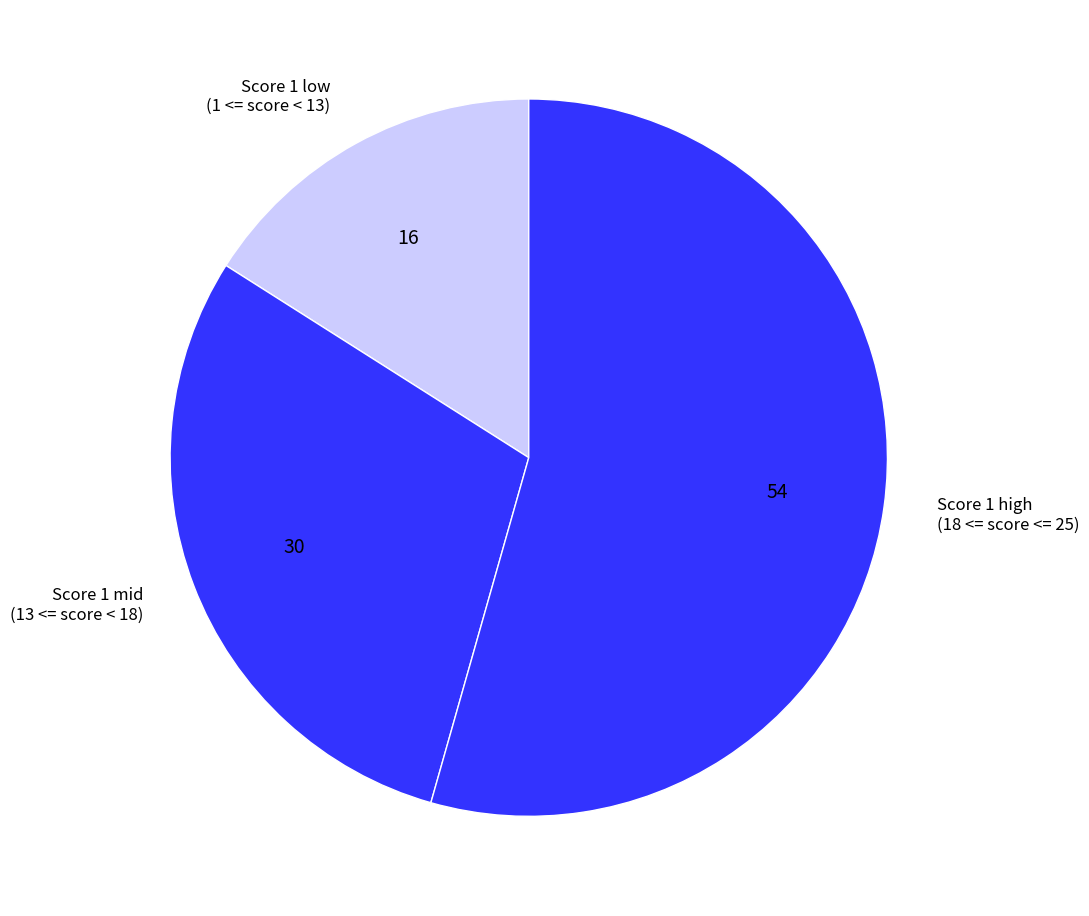

Is there any slice that represents more than half of the pie?

Yes